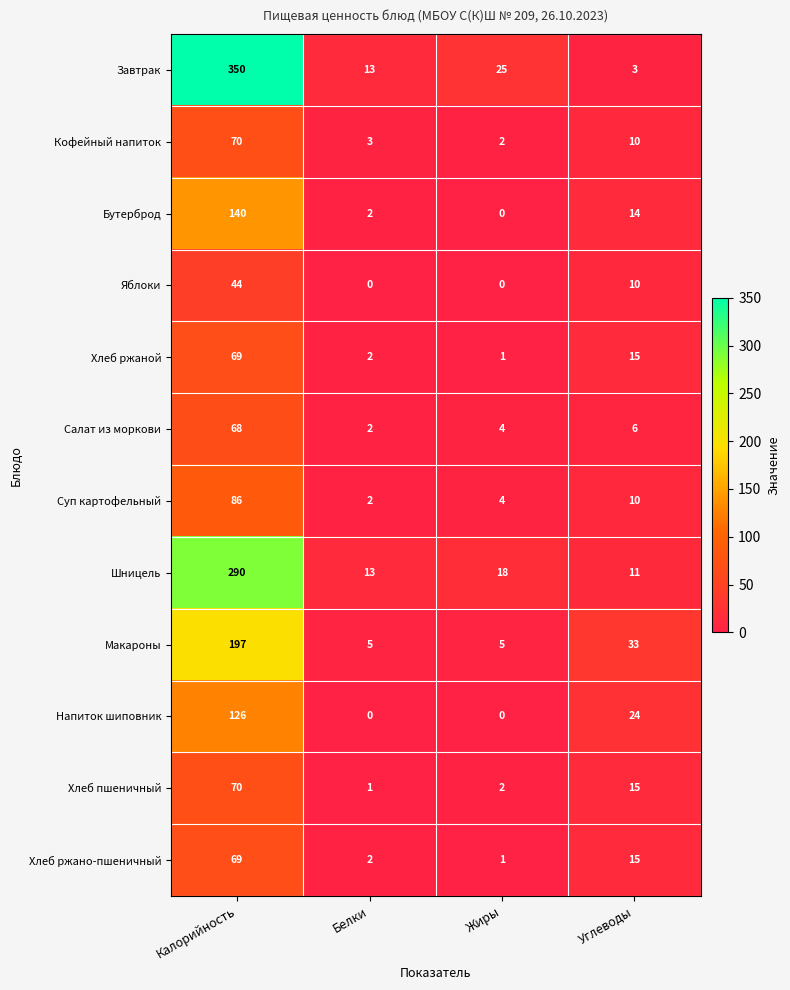

What is the maximum value shown in the chart?

350